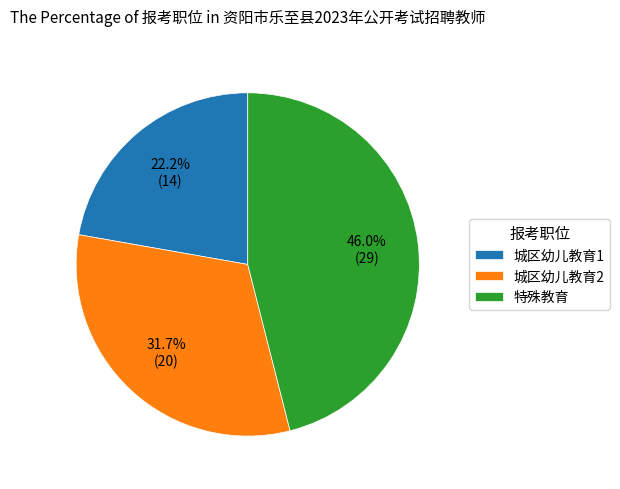

Which slice is the largest?

特殊教育